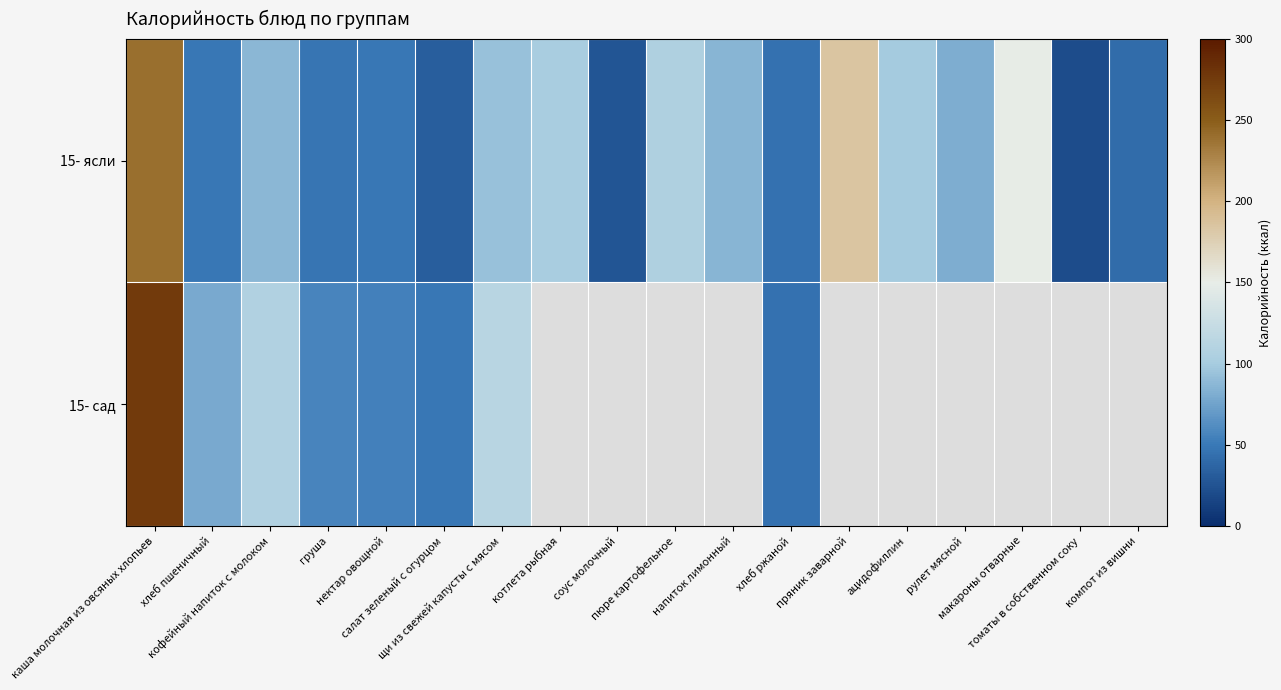

Which series has the widest spread of values?

15- сад